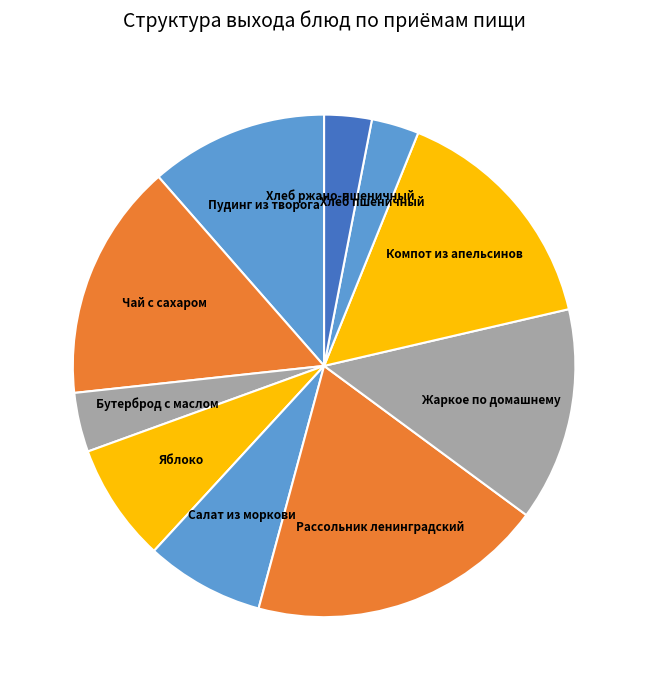

Count the number of slices in the pie.

10